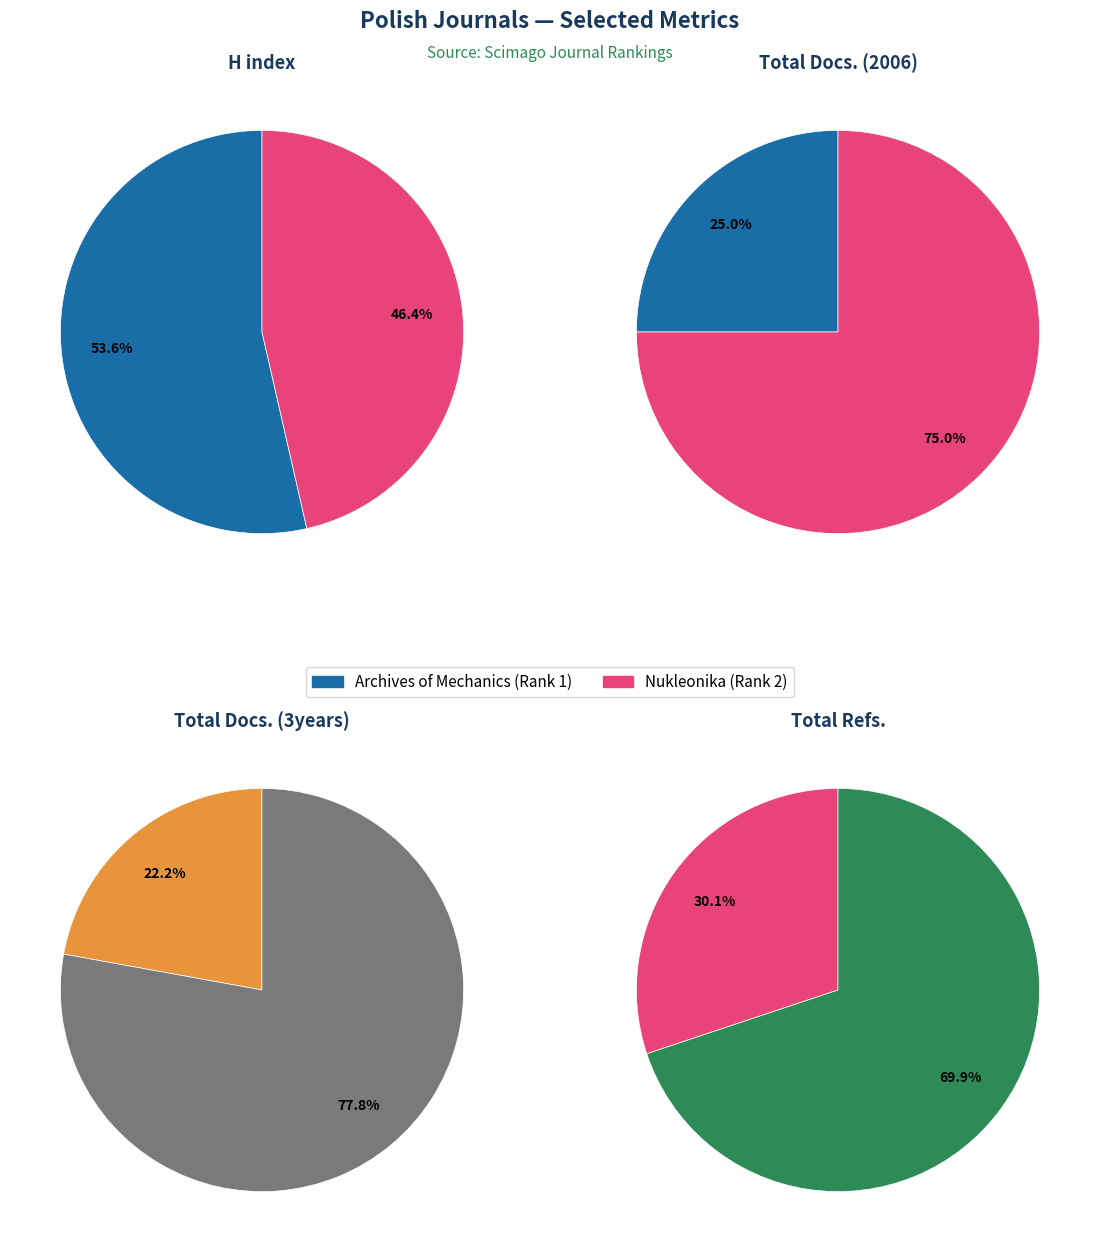

Combined, do Archives of Mechanics (Rank 1) and Nukleonika (Rank 2) account for over 50%?

Yes